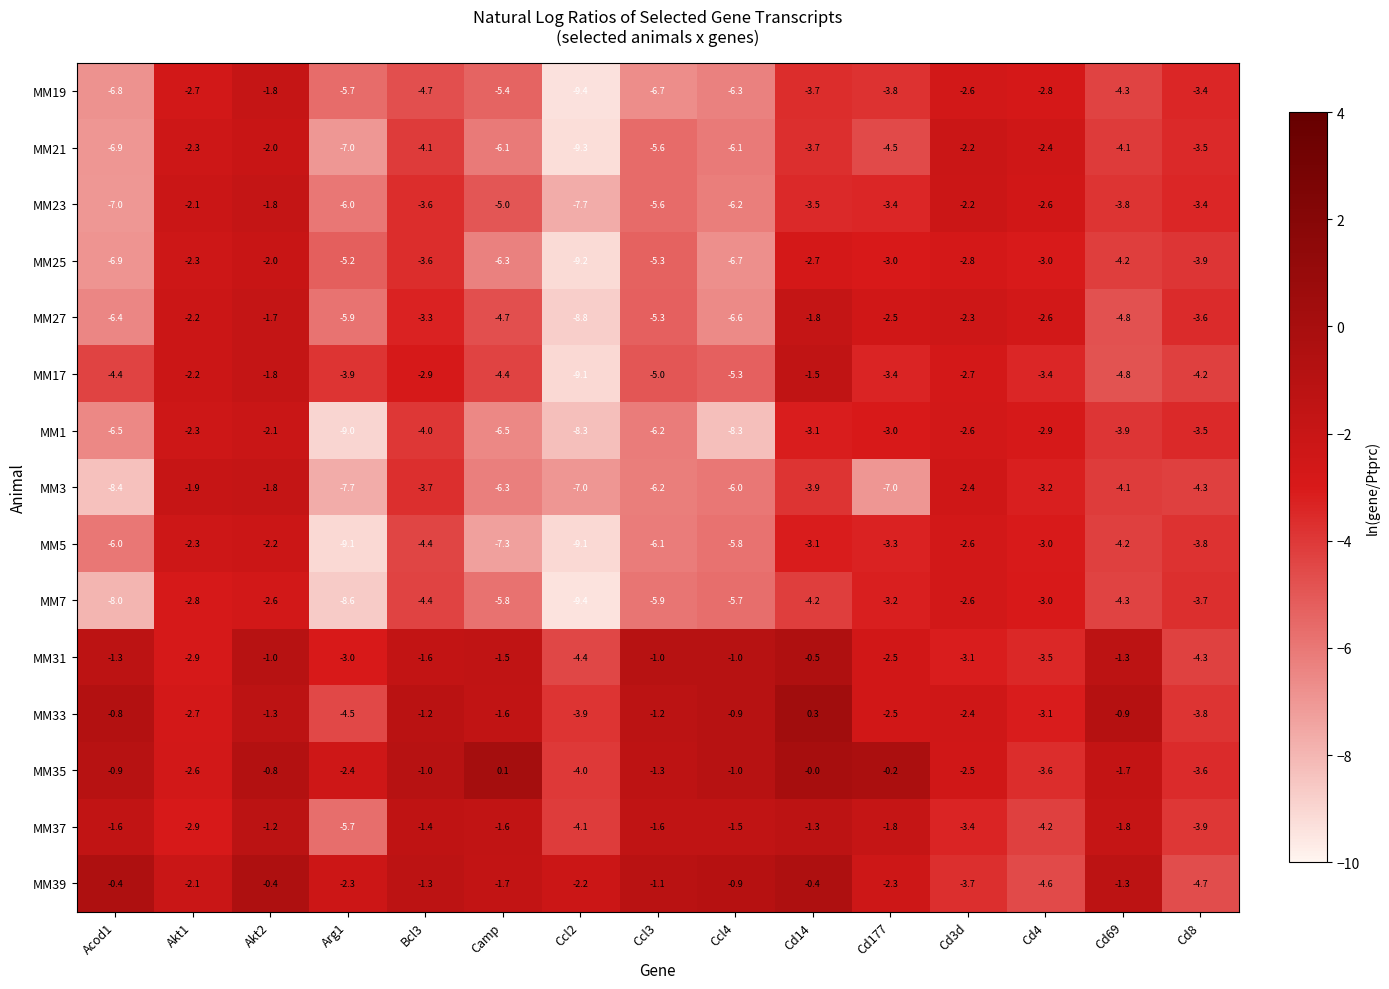

Which series changed the most between Ccl4 and Cd177?

MM1